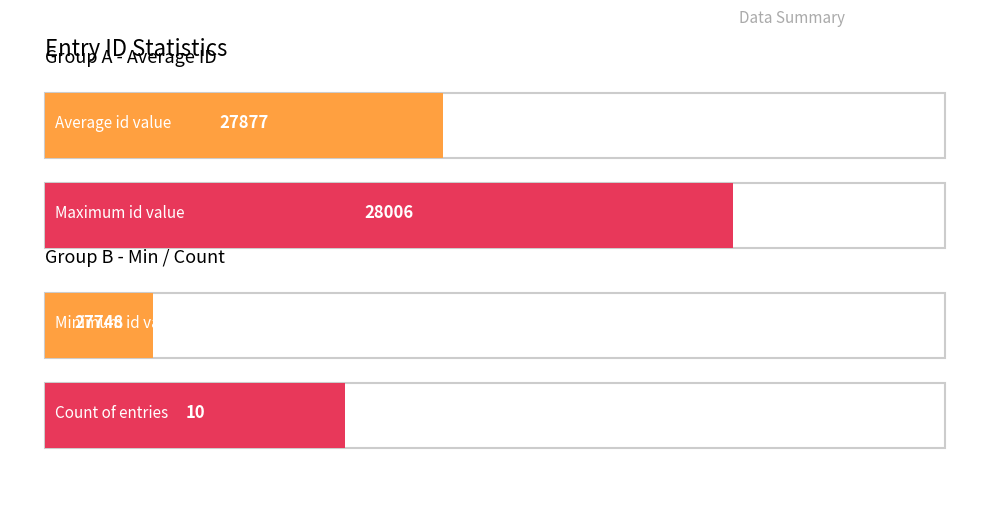

Does the chart contain stacked bars?

No